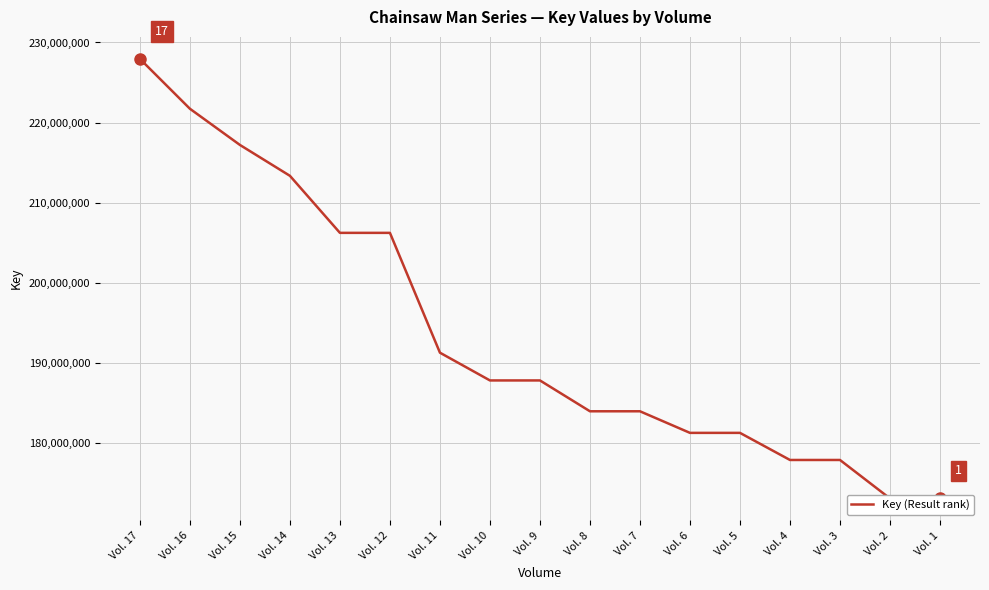

At which label does the data first exceed 187837139?

Vol. 17